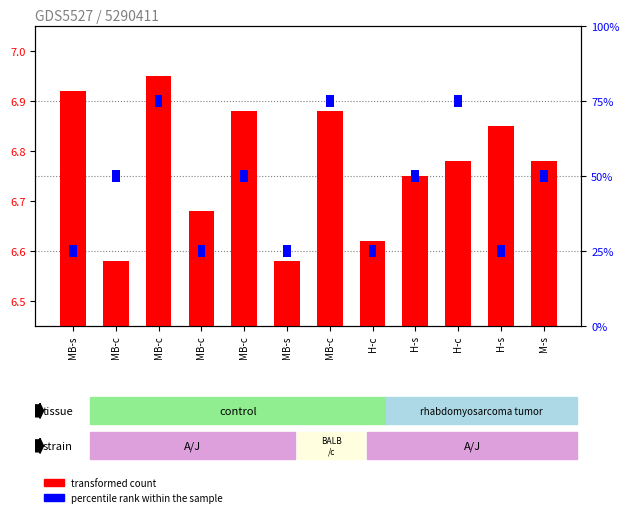

Between MB-c and MB-c, which is larger?

MB-c